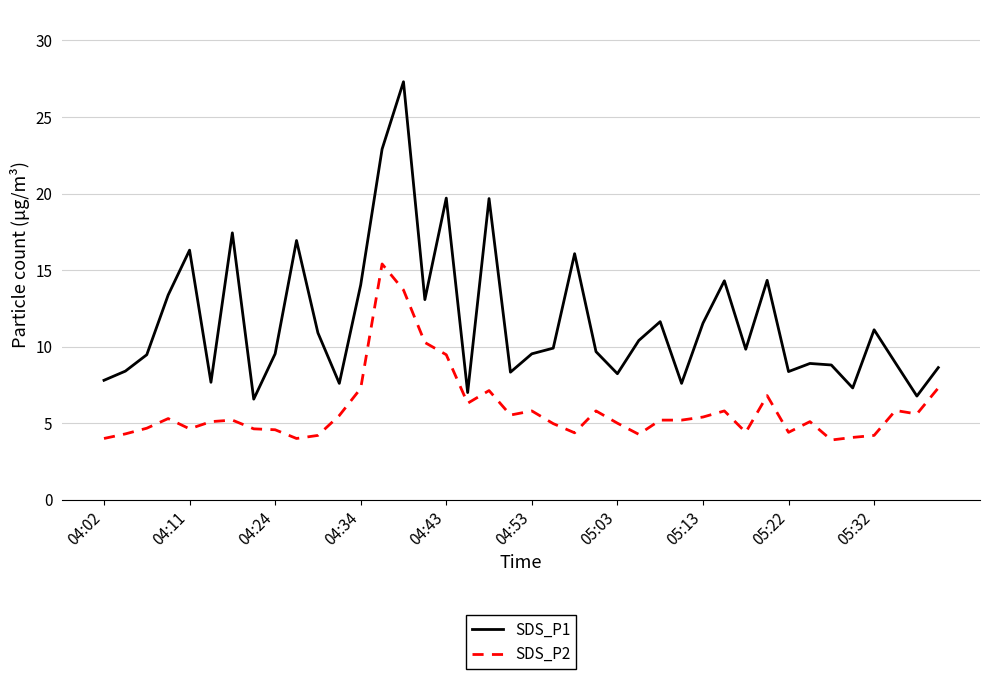

True or false: SDS_P2 and SDS_P1 cross at least once.

False